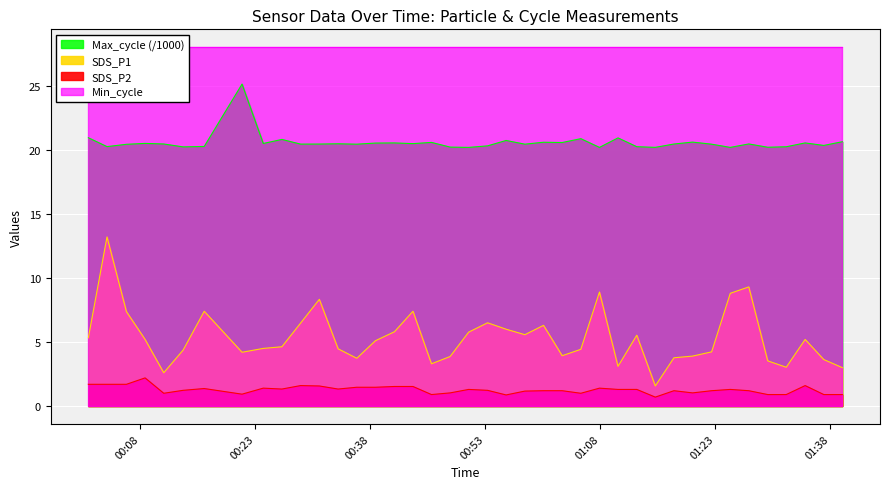

Reading left to right, list all the values displayed in this chart.

SDS_P1: 5.3	13.2	7.4	5.2	2.6	4.4	7.4	4.2	4.5	4.6	6.5	8.3	4.5	3.7	5.1	5.8	7.4	3.3	3.9	5.8	6.5	6.0	5.6	6.3	3.9	4.4	8.9	3.1	5.5	1.6	3.8	3.9	4.2	8.8	9.3	3.5	3.0	5.2	3.6	3.0
SDS_P2: 1.7	1.7	1.7	2.2	1.0	1.2	1.4	0.9	1.4	1.3	1.6	1.6	1.3	1.5	1.5	1.5	1.5	0.9	1.0	1.3	1.2	0.9	1.2	1.2	1.2	1.0	1.4	1.3	1.3	0.7	1.2	1.0	1.2	1.3	1.2	0.9	0.9	1.6	0.9	0.9
Max_cycle: 20.9	20.2	20.4	20.5	20.5	20.2	20.3	25.1	20.5	20.8	20.4	20.4	20.5	20.4	20.5	20.5	20.5	20.6	20.2	20.2	20.3	20.7	20.4	20.6	20.6	20.9	20.2	20.9	20.2	20.2	20.5	20.6	20.4	20.2	20.5	20.2	20.2	20.5	20.3	20.6